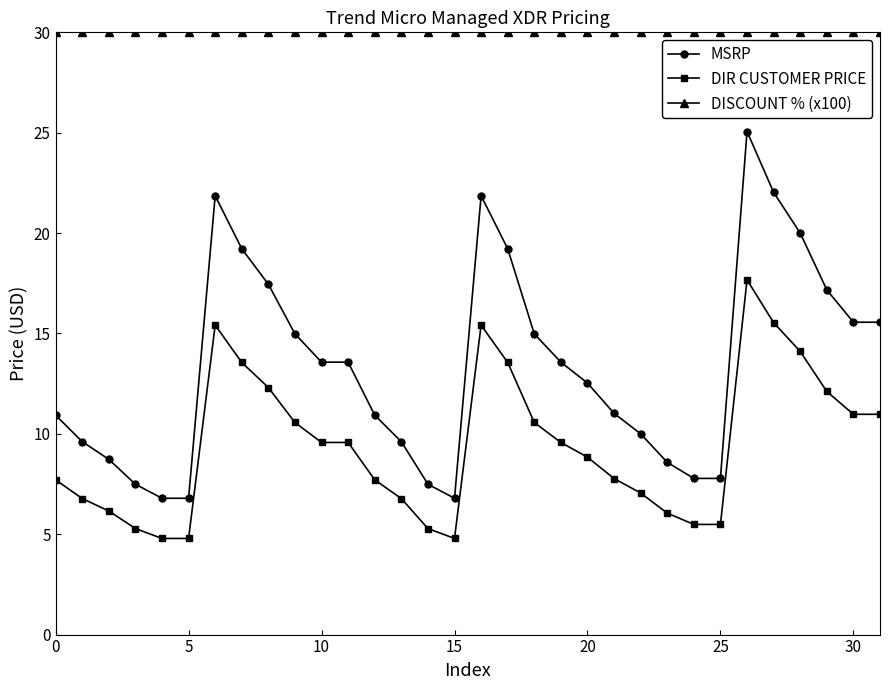

True or false: DIR CUSTOMER PRICE and MSRP intersect in this chart.

False